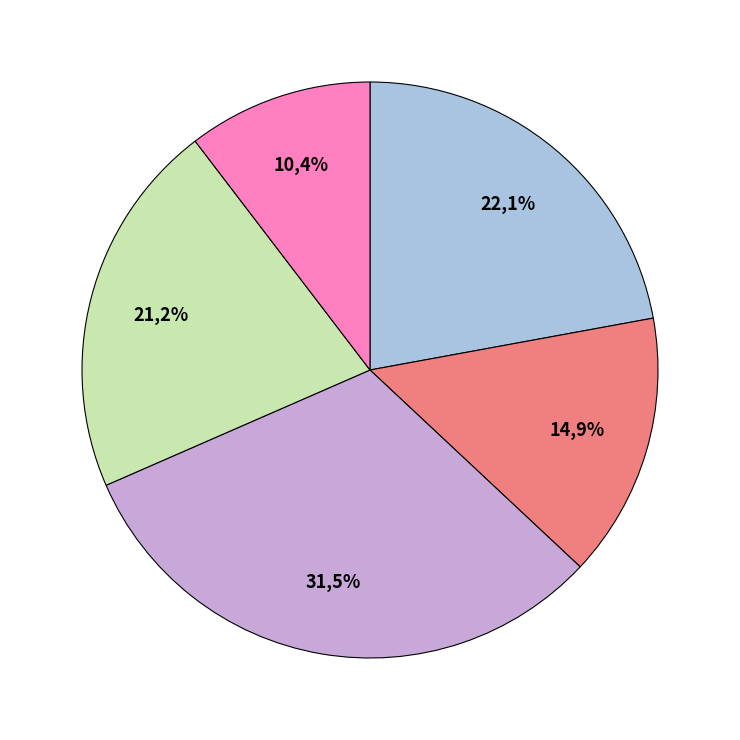

To the nearest percent, what is the difference between the Яблоко and Сок slice percentages?

4%